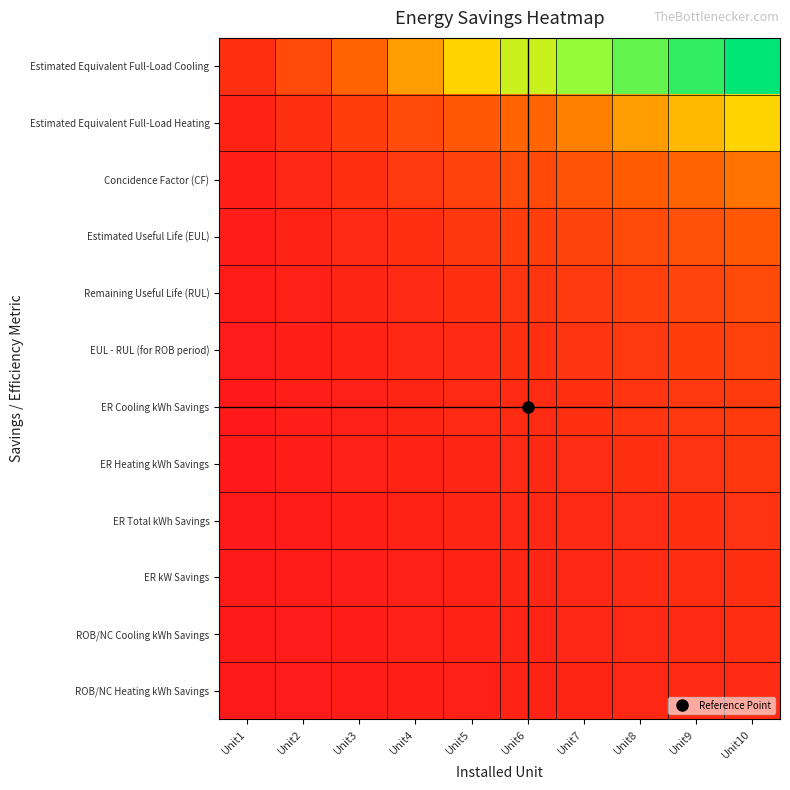

What is the greatest value displayed?

1.0